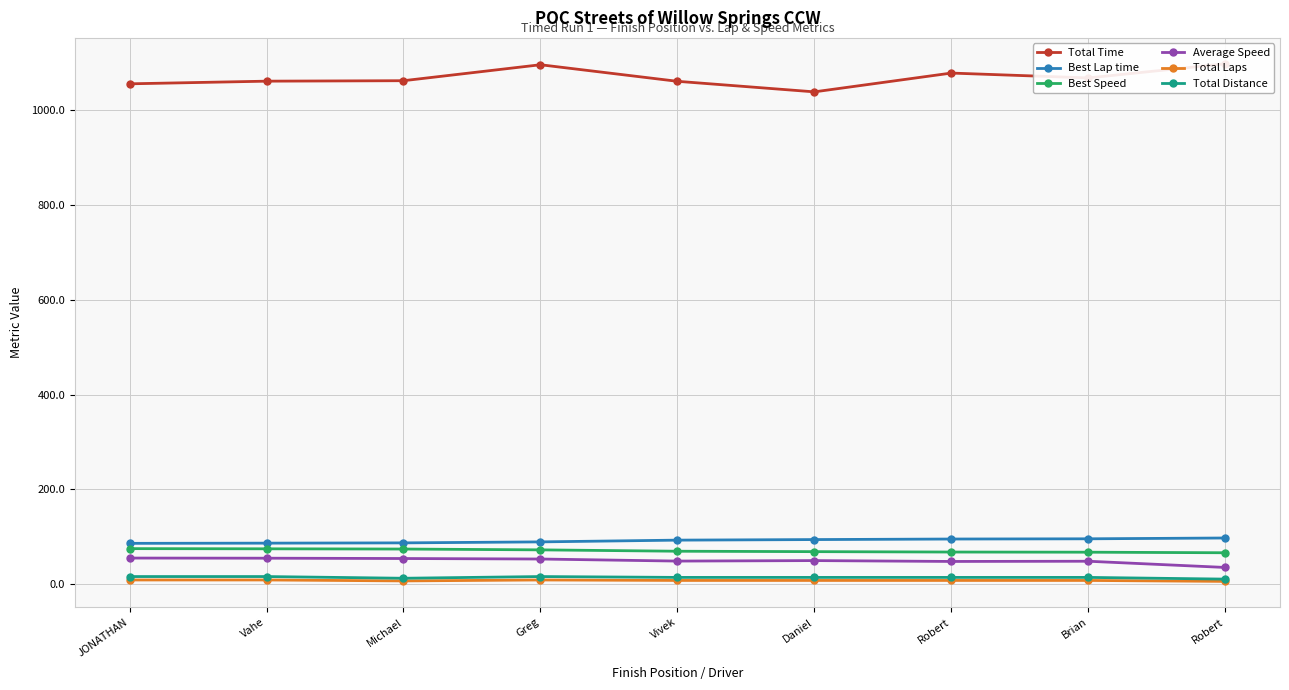

What is the average value of the Total Distance series?

14.4